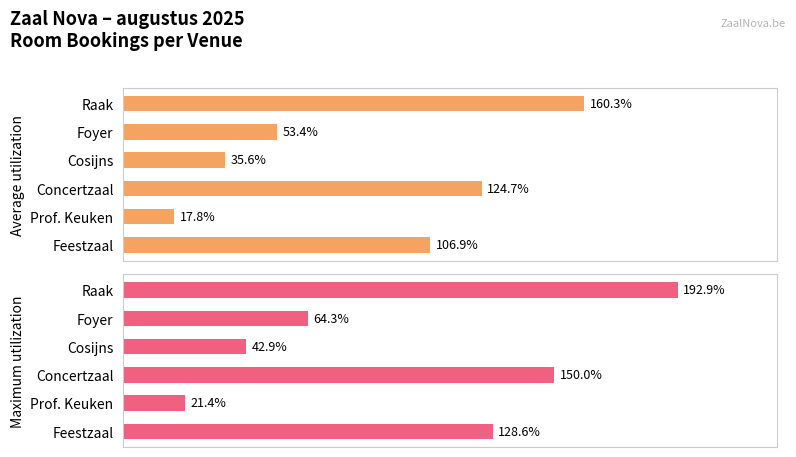

Between Feestzaal and Cosijns, which series saw the biggest shift?

Maximum utilization